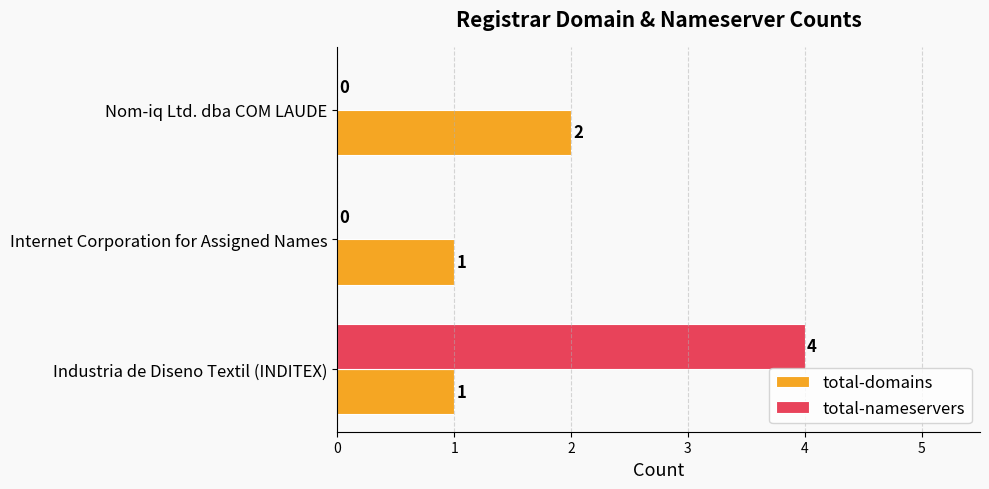

What are all the series names shown in the legend?

total-domains, total-nameservers